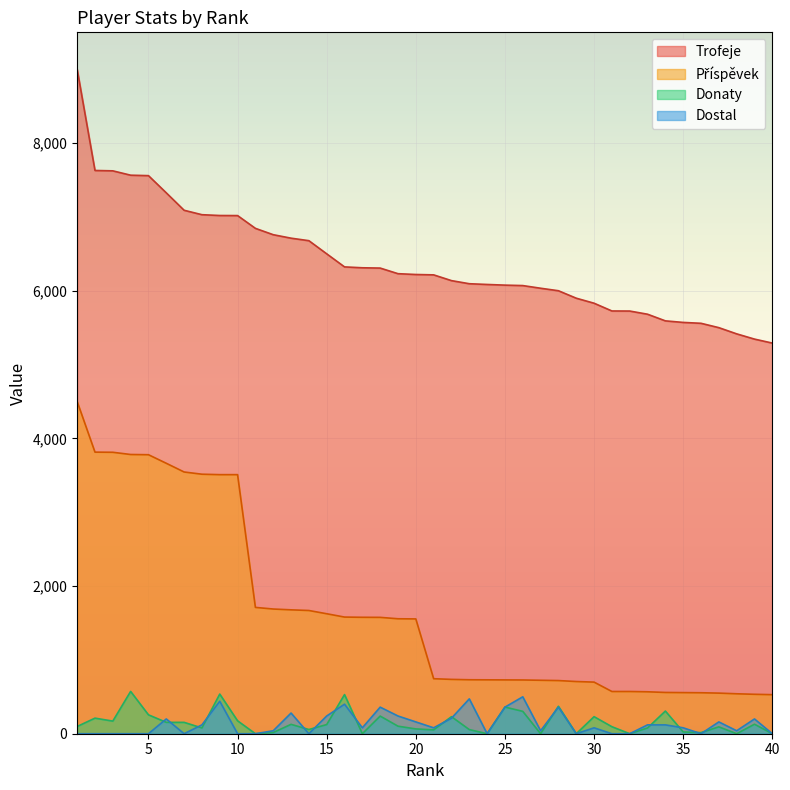

The value of Dostal at 4 is -280. True or false?

False